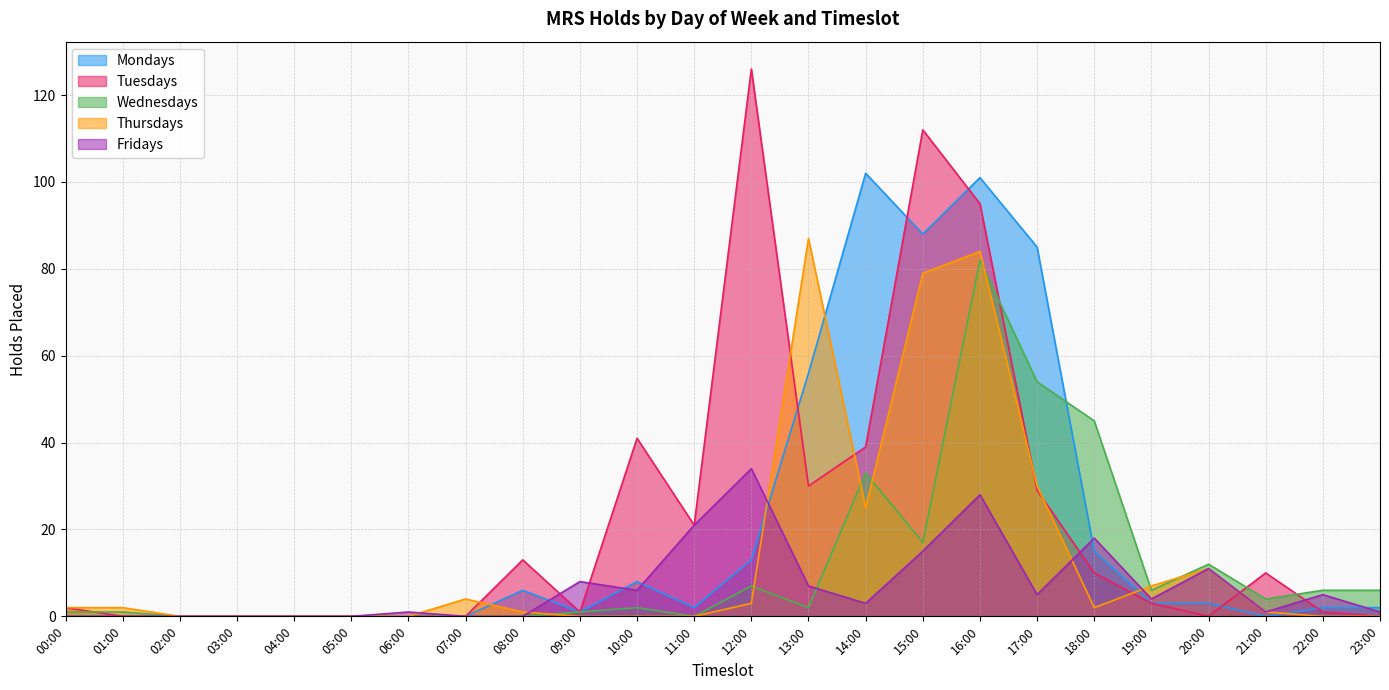

At 20:00, list the series in order from largest to smallest.

Wednesdays, Thursdays, Fridays, Mondays, Tuesdays